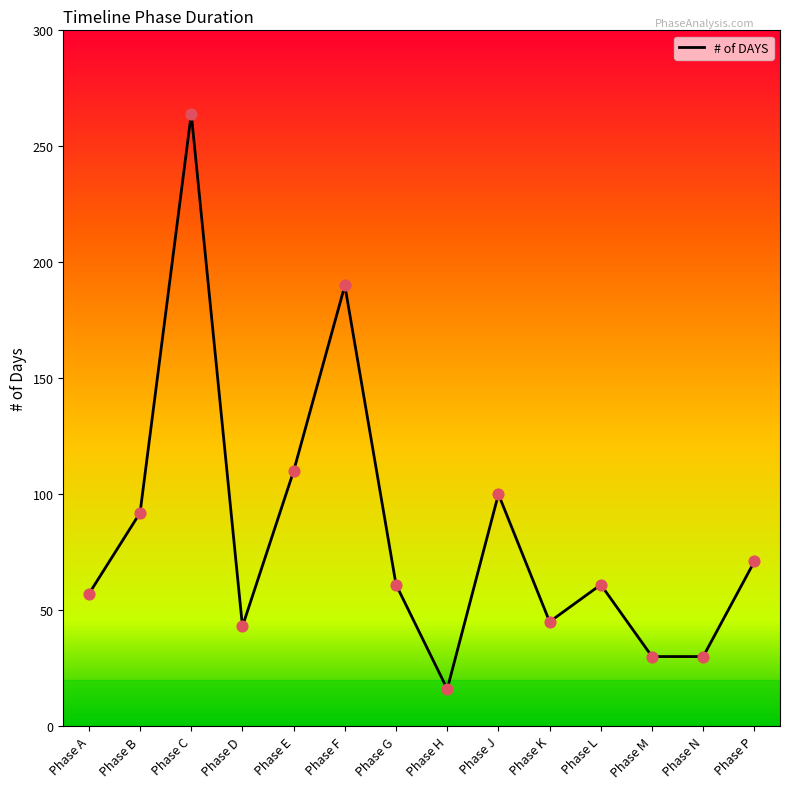

Approximately how many times larger is the value at Phase F compared to Phase D?

4.4